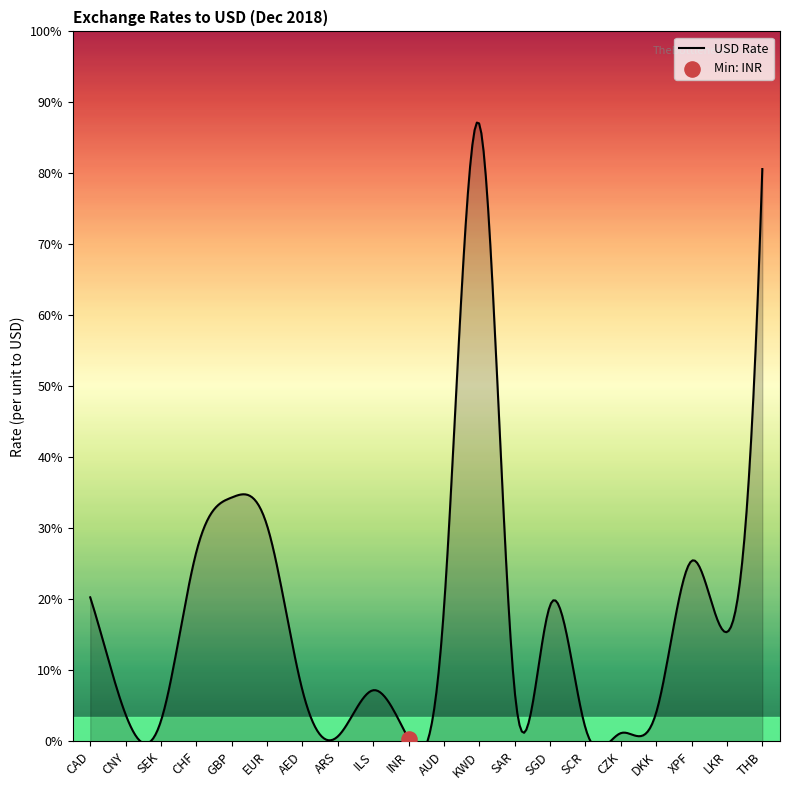

What is the change in value from GBP to INR?

-1.3